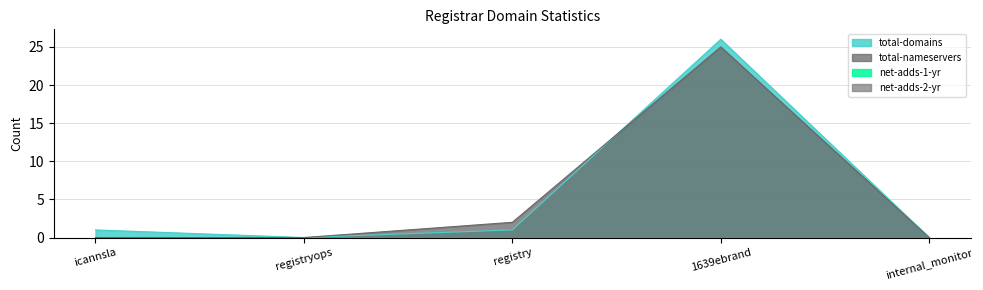

Which series has the largest range (max minus min)?

total-domains